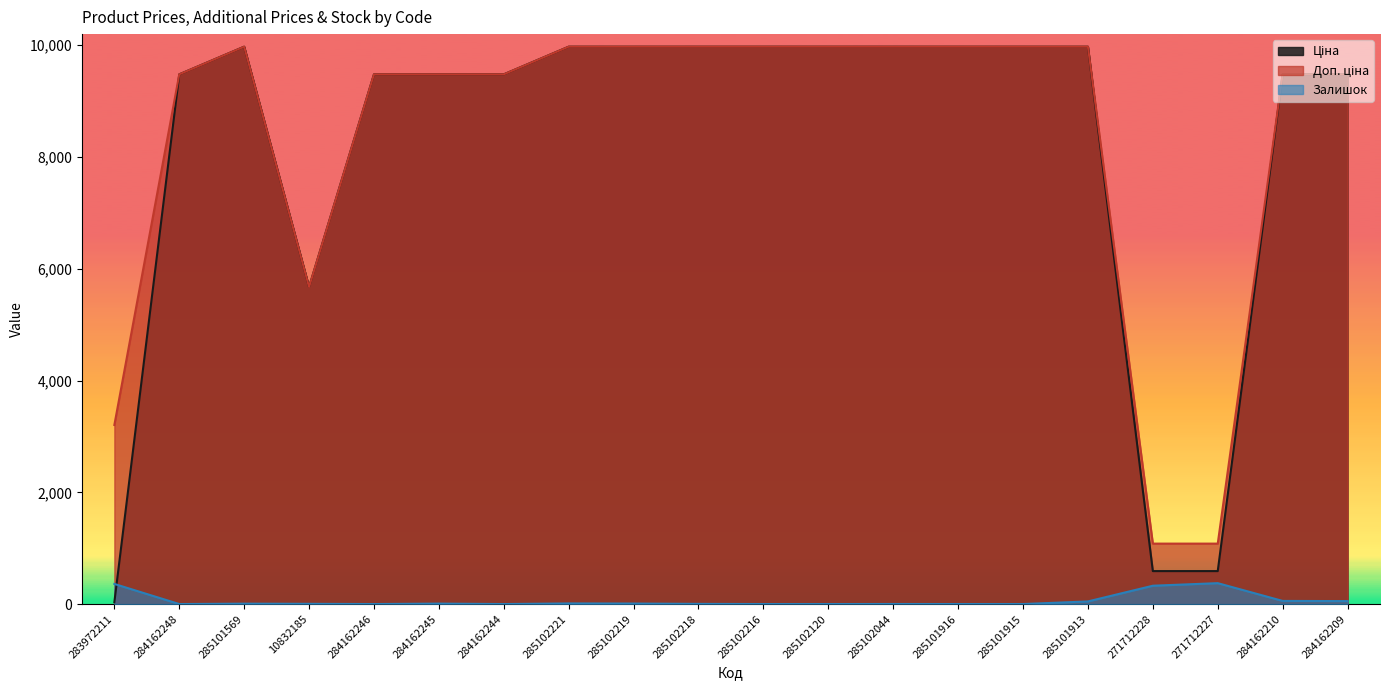

True or false: Залишок has a value of 1.4 at 285102044.

False